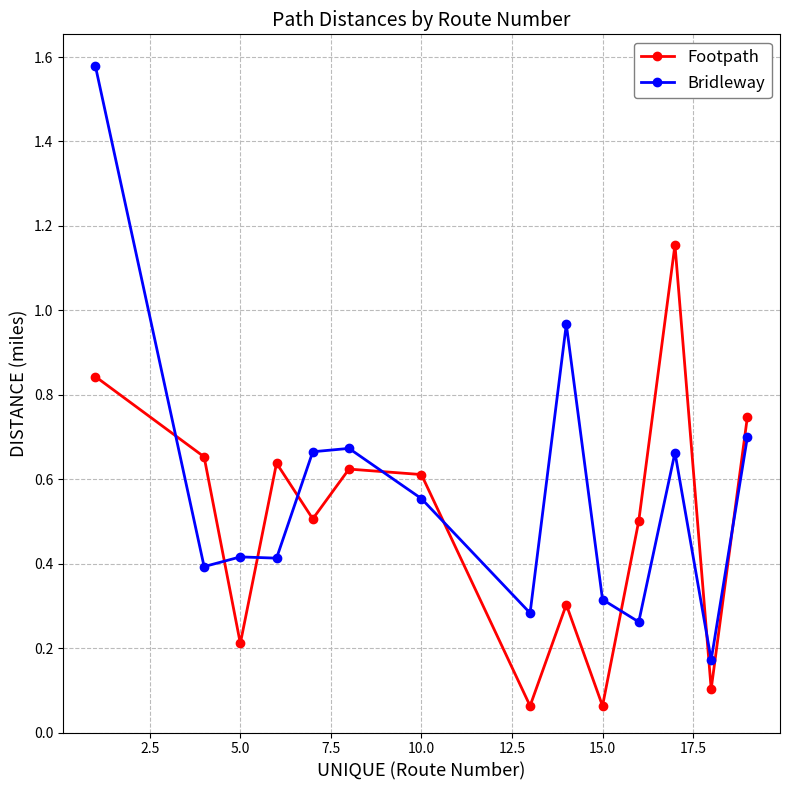

Rank the series by their maximum value, from highest to lowest.

Bridleway, Footpath